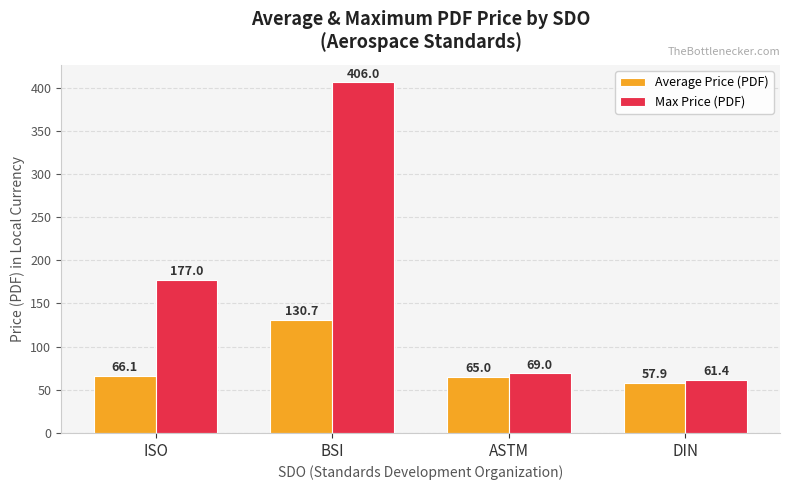

Reading left to right, transcribe all the data shown in this chart.

Average Price (PDF): ISO=66.1	BSI=130.7	ASTM=65.0	DIN=57.9
Max Price (PDF): ISO=177.0	BSI=406.0	ASTM=69.0	DIN=61.4